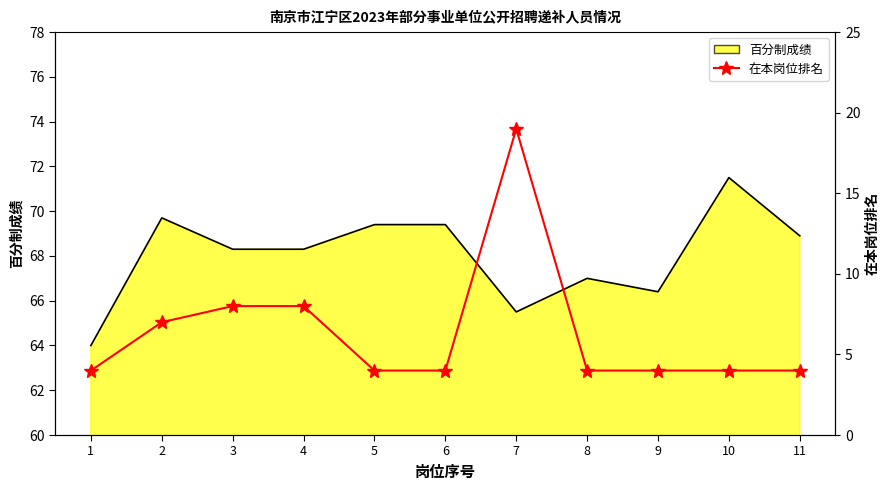

True or false: the data shows 4 at 10.

True